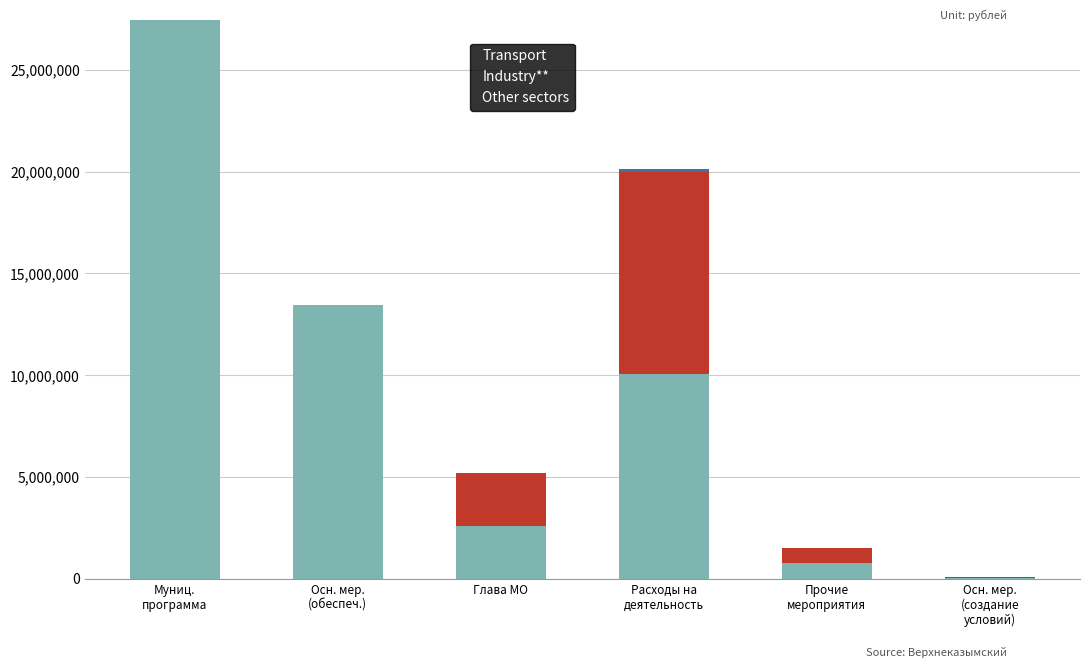

Is it true that Transport equals 2609900 at Глава МО?

True